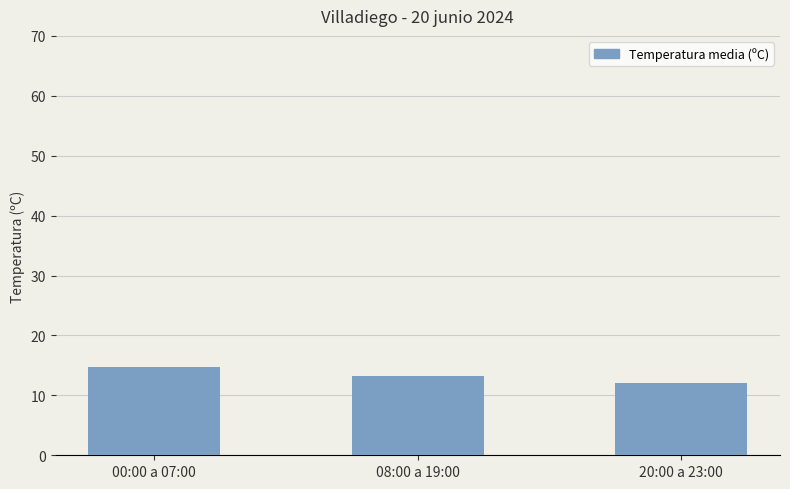

Is it true that the value at 20:00 a 23:00 is 12.0?

True